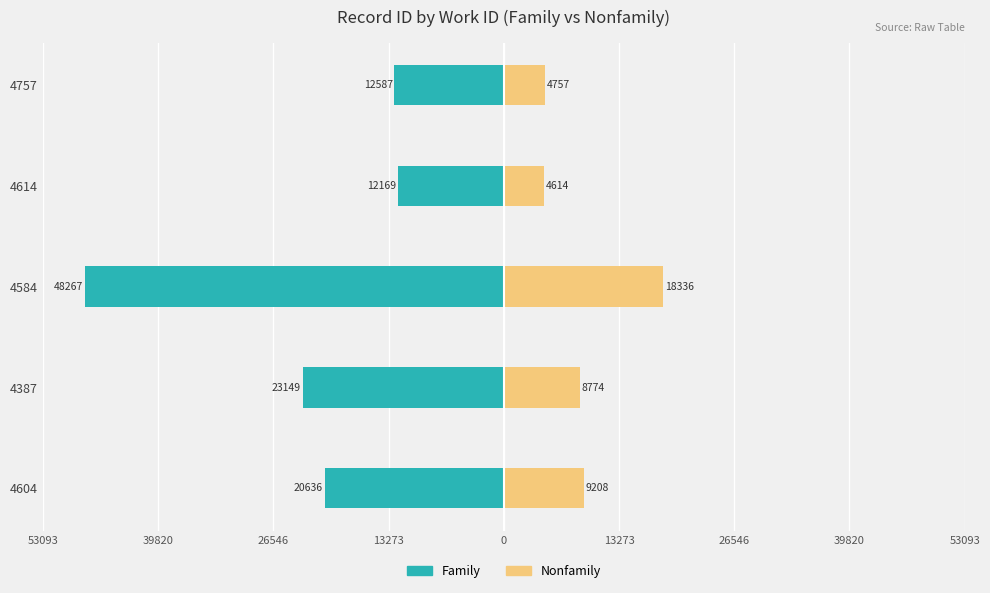

What is the value of the Nonfamily bar at the 2nd from the left?

8774